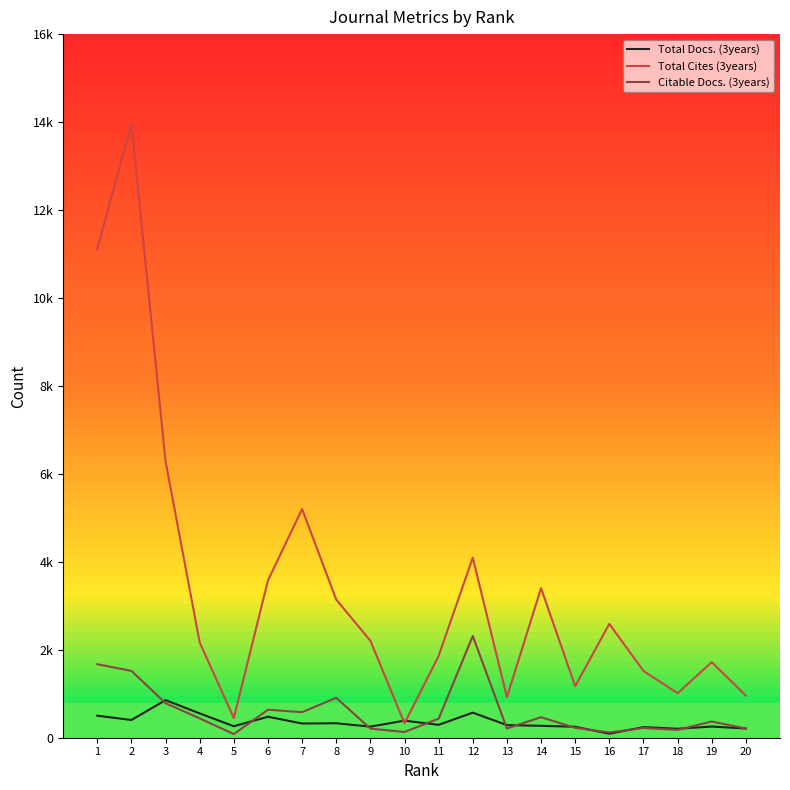

What are all the series names shown in the legend?

Total Docs. (3years), Total Cites (3years), Citable Docs. (3years)